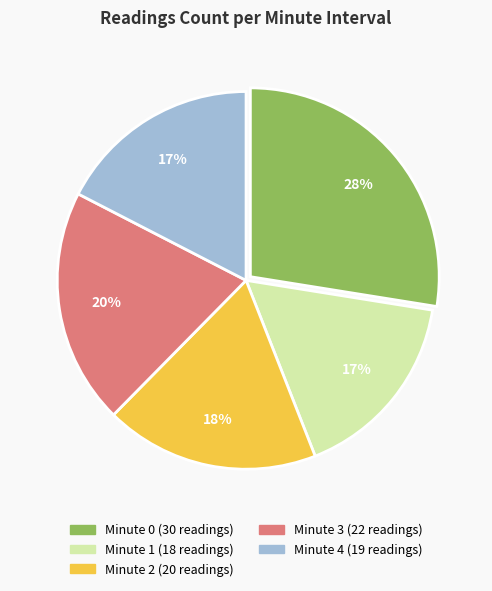

To the nearest percent, what is the average slice percentage?

20%